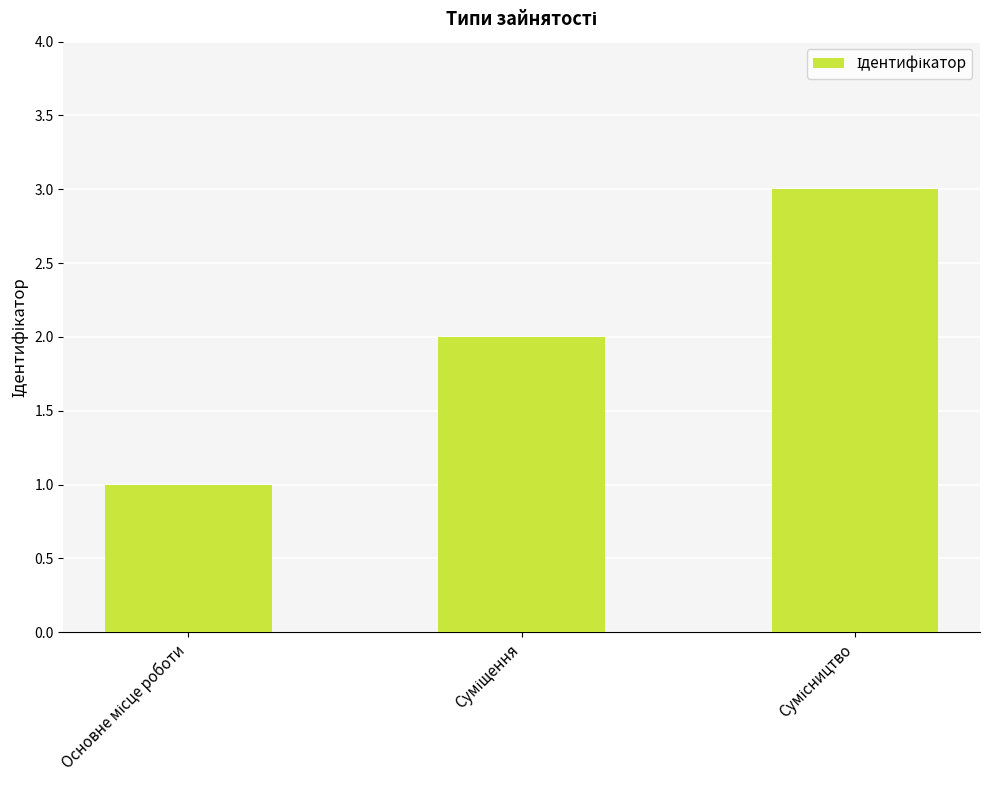

Reading left to right, extract all data points from this chart.

1	2	3